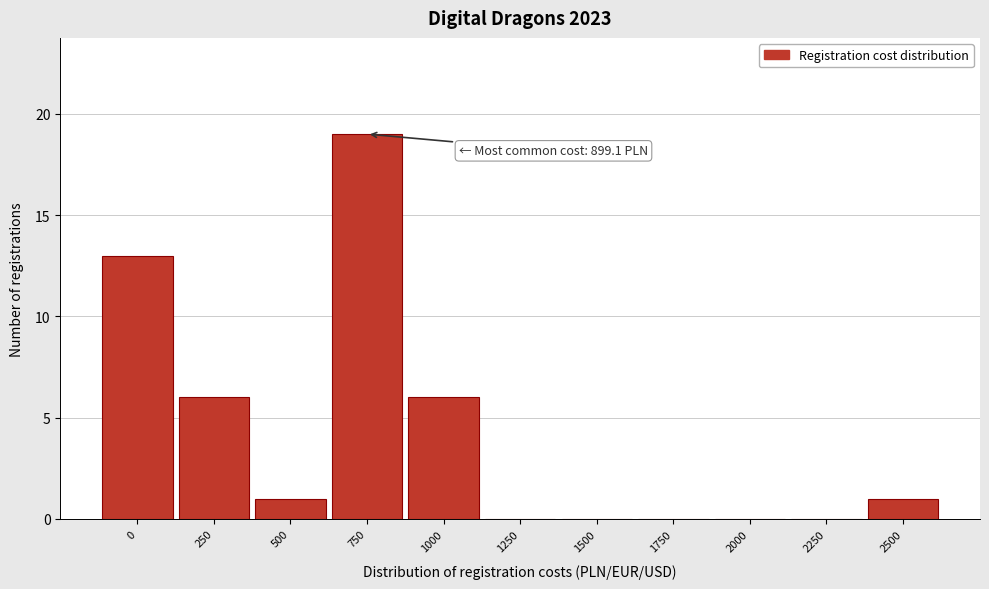

Reading left to right, transcribe all the data shown in this chart.

0=13	250=6	500=1	750=19	1000=6	1250=0	1500=0	1750=0	2000=0	2250=0	2500=1